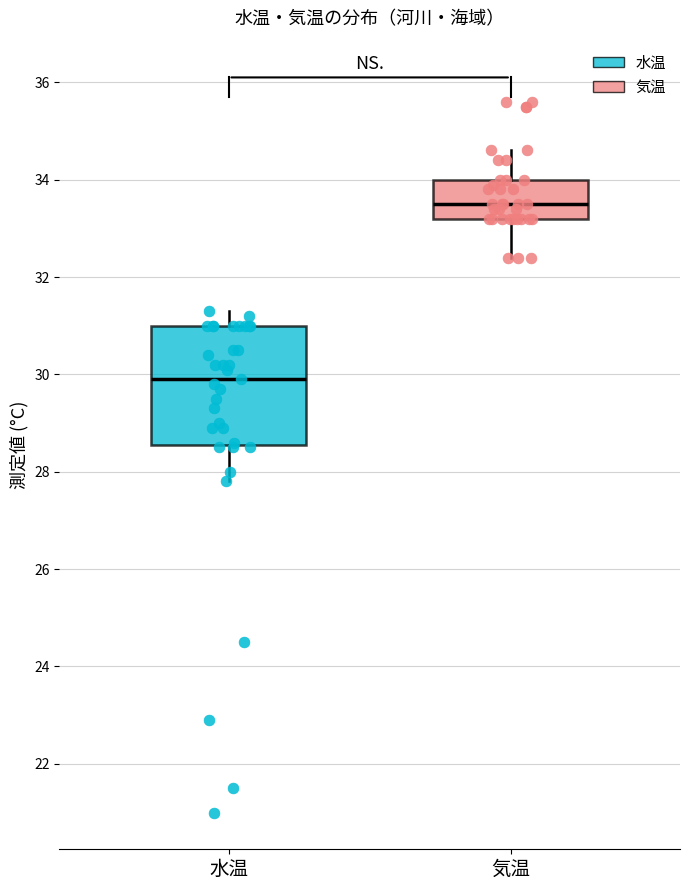

Which box is the tallest, from its lower edge to its upper edge?

水温